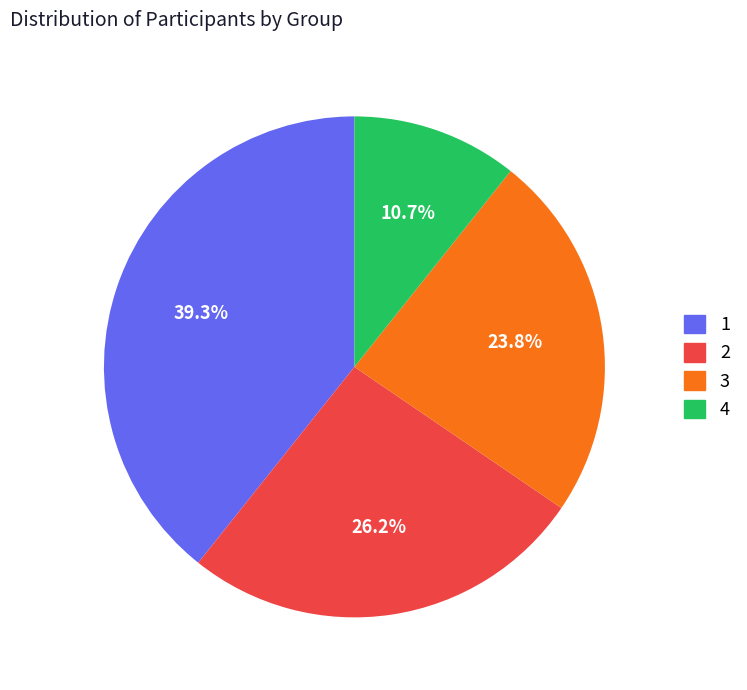

How many slices are in this pie chart?

4